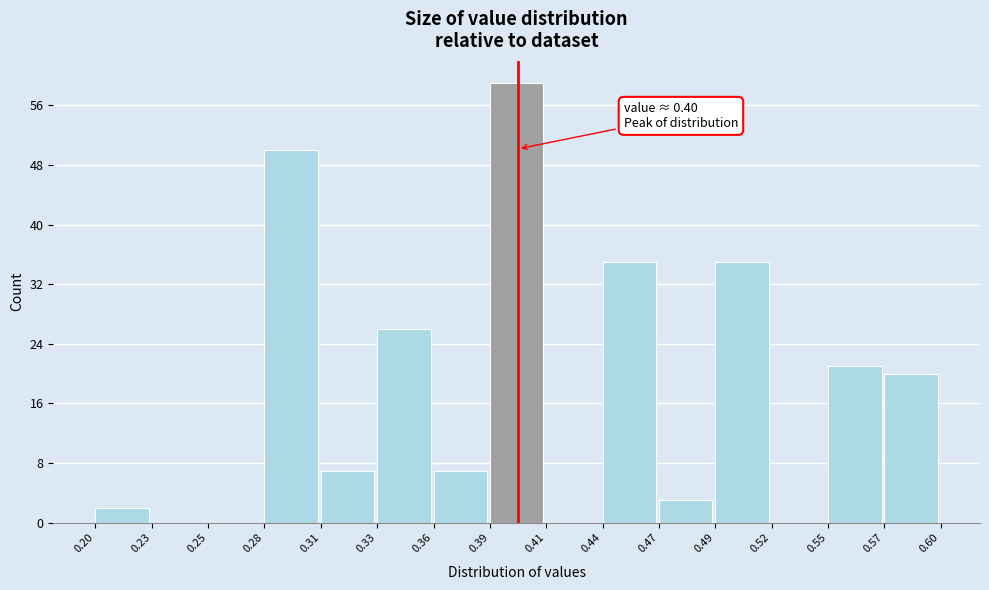

Which range on the x-axis has the tallest bar?

0.39 to 0.41